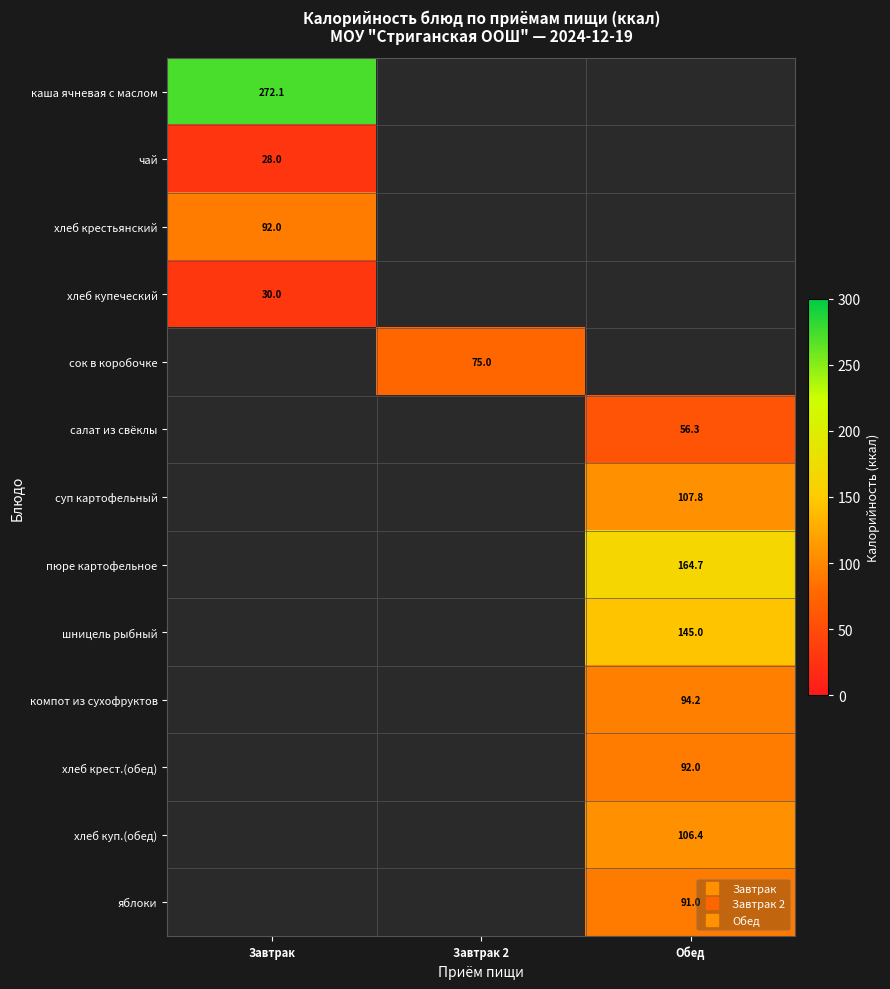

Is the value of компот из сухофруктов at Завтрак 2 greater than the value of хлеб крестьянский at Завтрак 2?

No